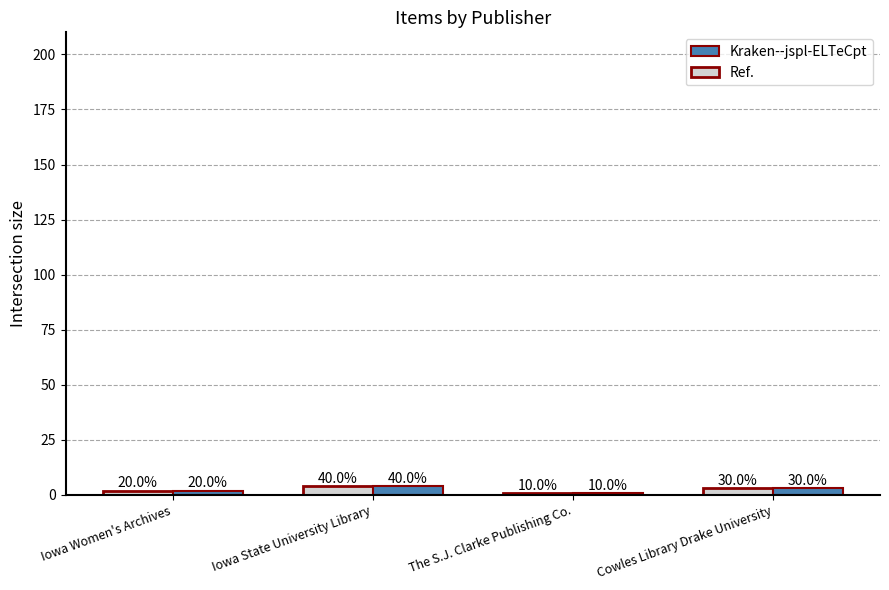

What are all the series names shown in the legend?

Kraken--jspl-ELTeCpt, Ref.